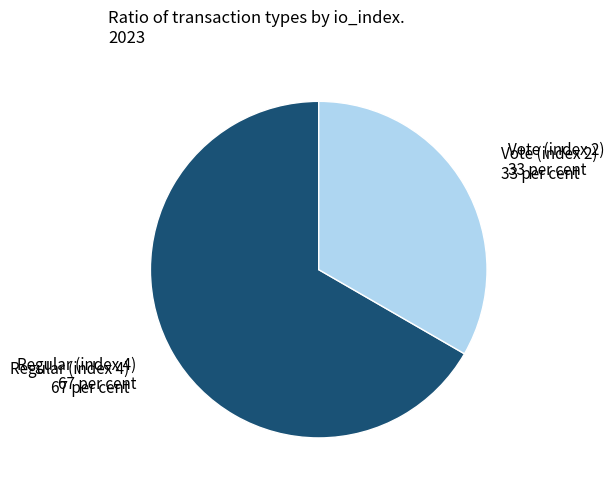

Is there a majority slice in this chart?

Yes